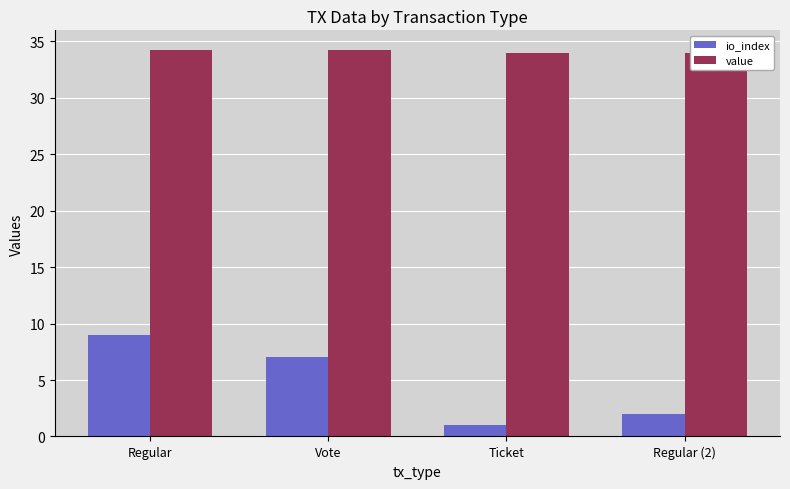

Between Regular and Vote, which is larger?

Regular